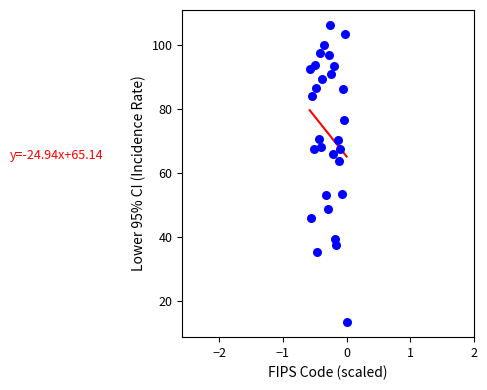

What is the range of Y values (max minus min)?

93.0